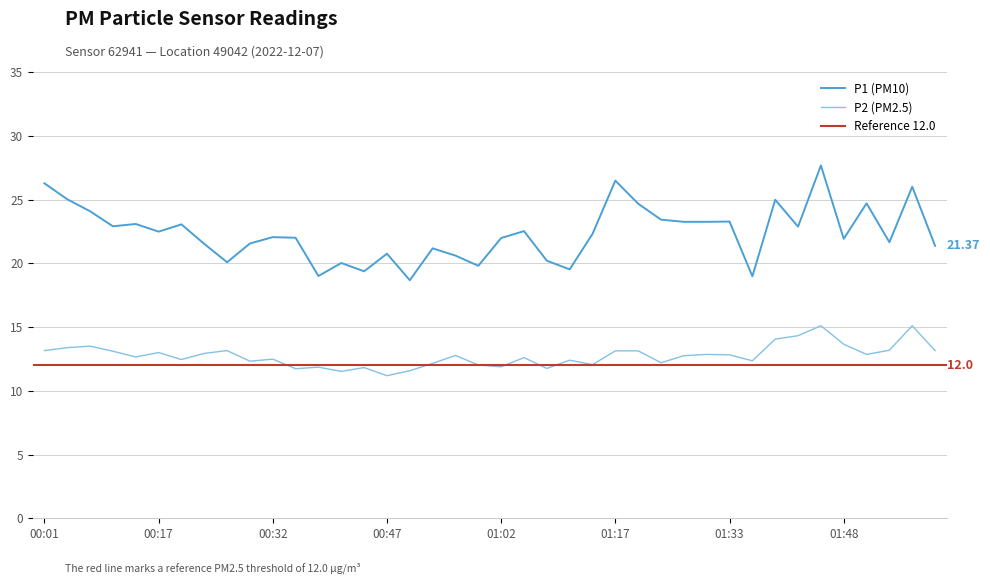

True or false: P1 and P2 intersect in this chart.

False